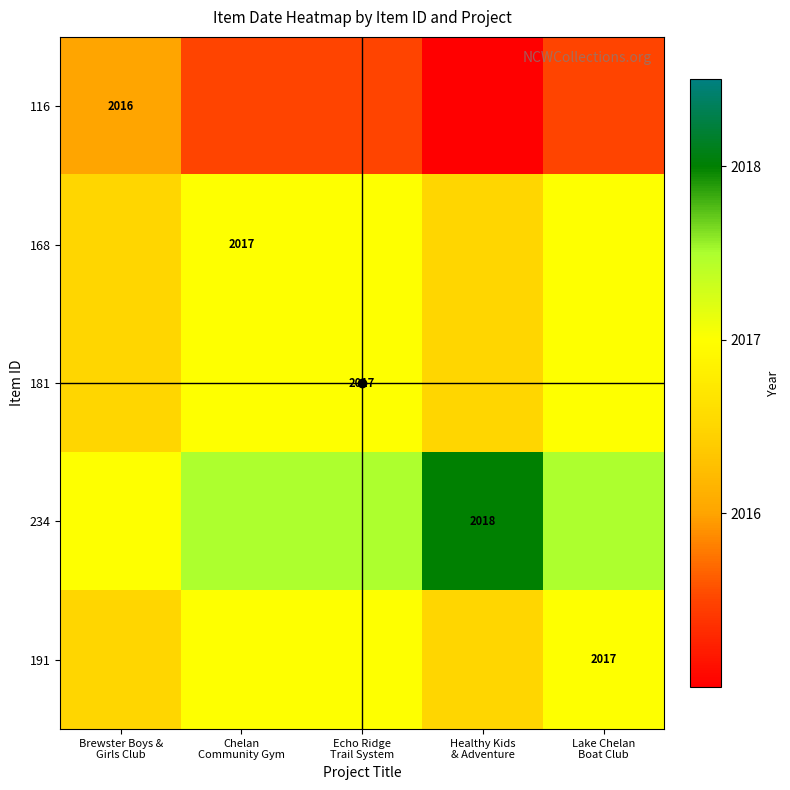

Where is 191 nearest to the value 2016?

Brewster Boys & Girls Club